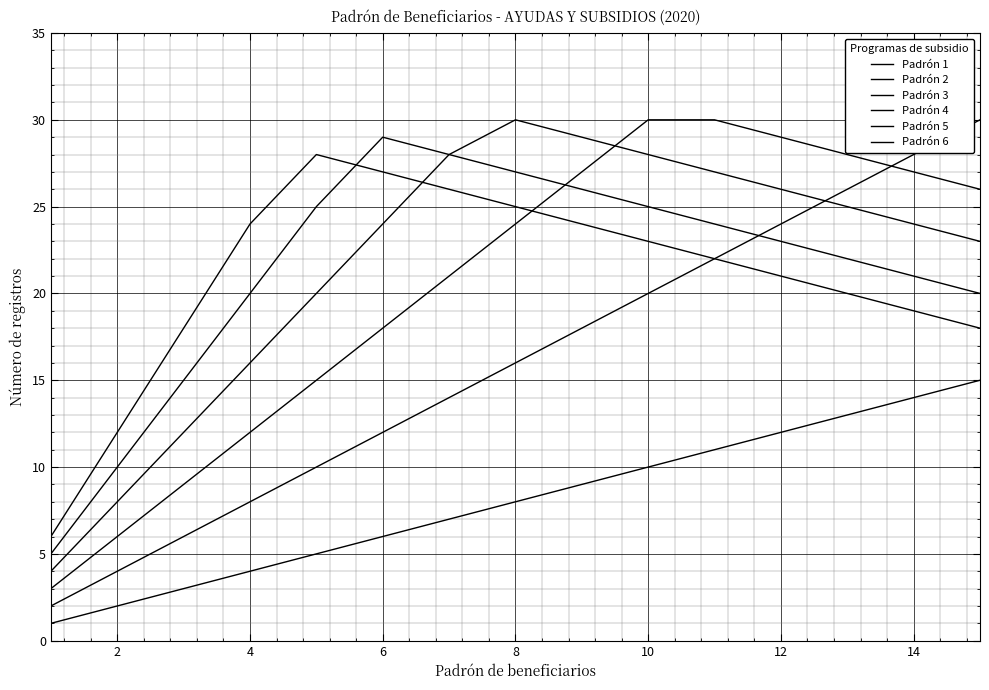

What is the lowest value of the Padrón 4 series?

4